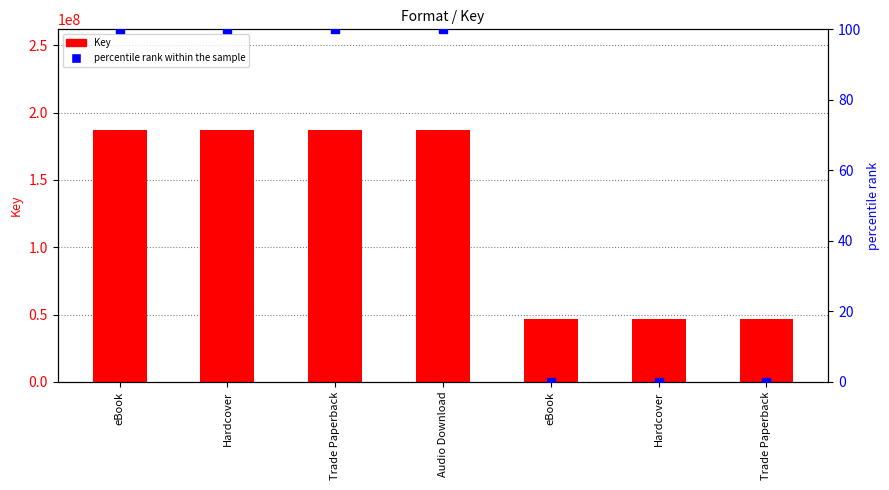

At which category is the sum across all series the highest?

eBook